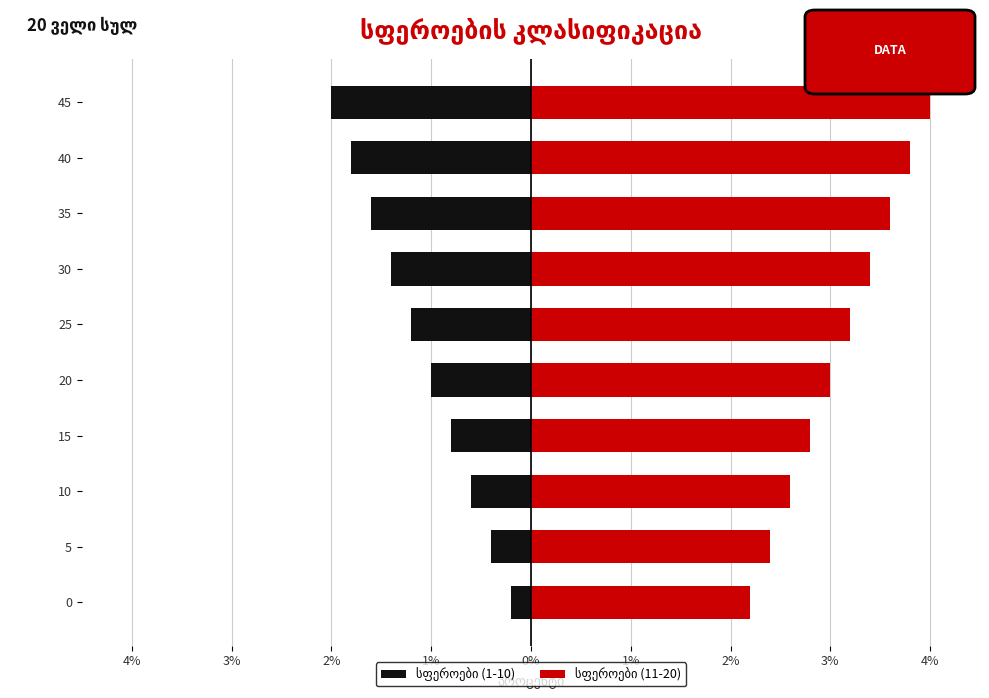

True or false: სფეროები (1-10) has a value of -1.0 at 20.

True